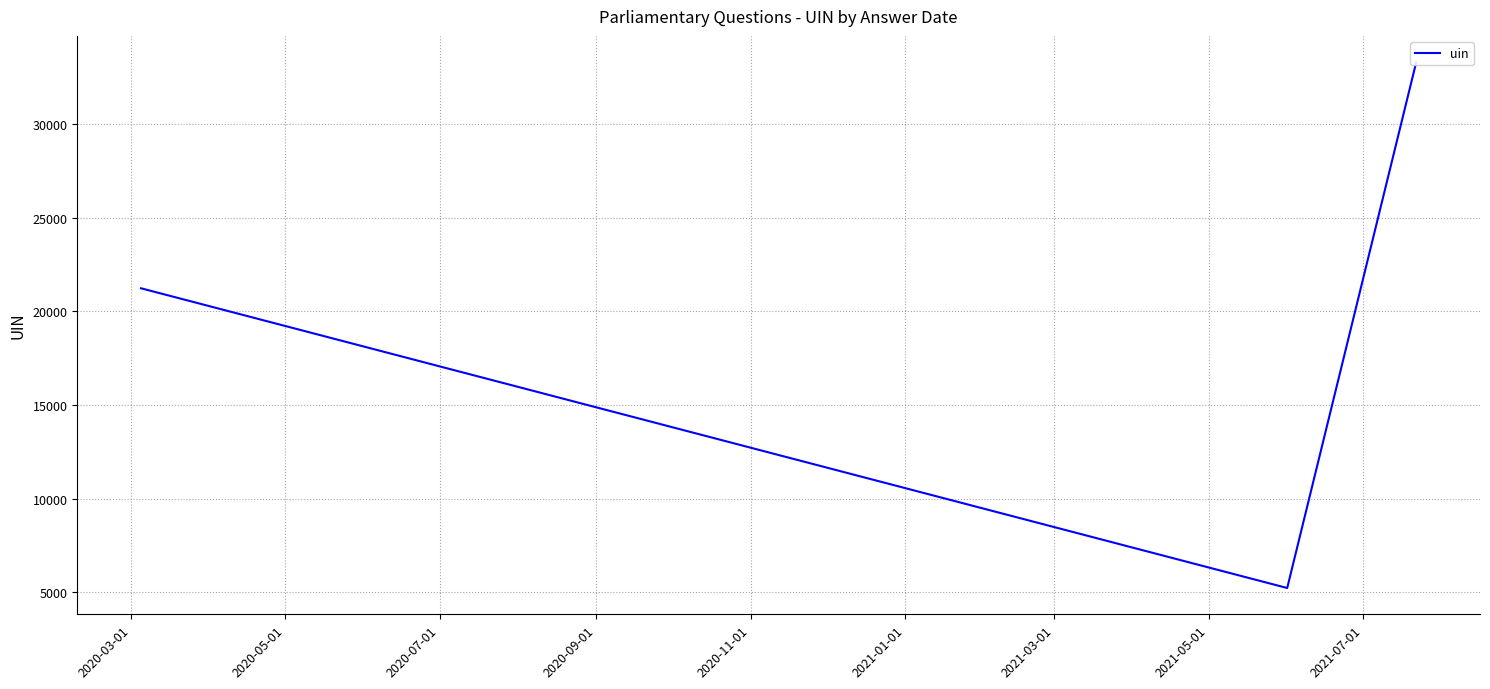

What is the sum of the values at 2020-03-01 and 2020-05-01?

38527